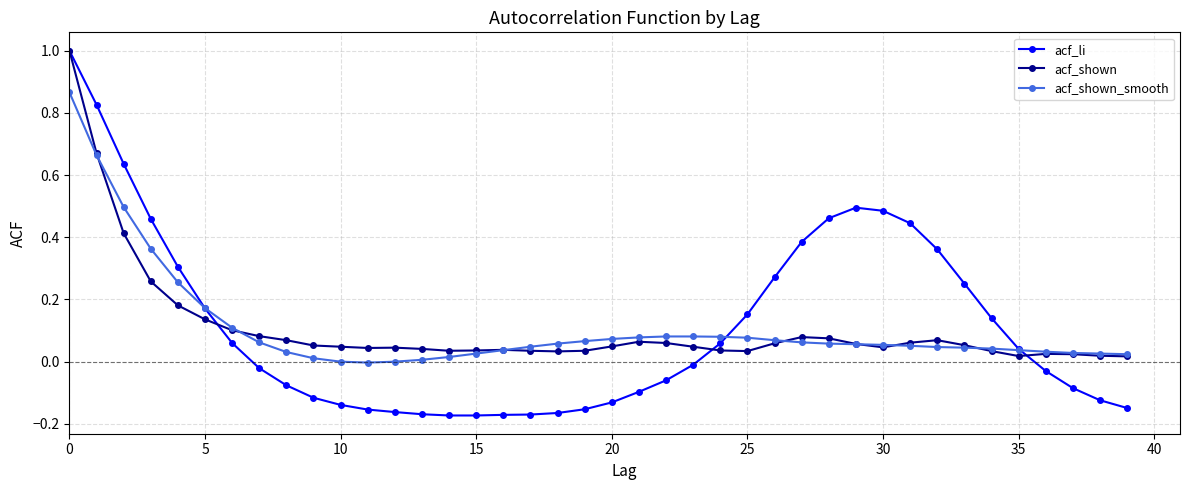

Which series ends up on top after the final intersection of acf_li and acf_shown_smooth?

acf_shown_smooth